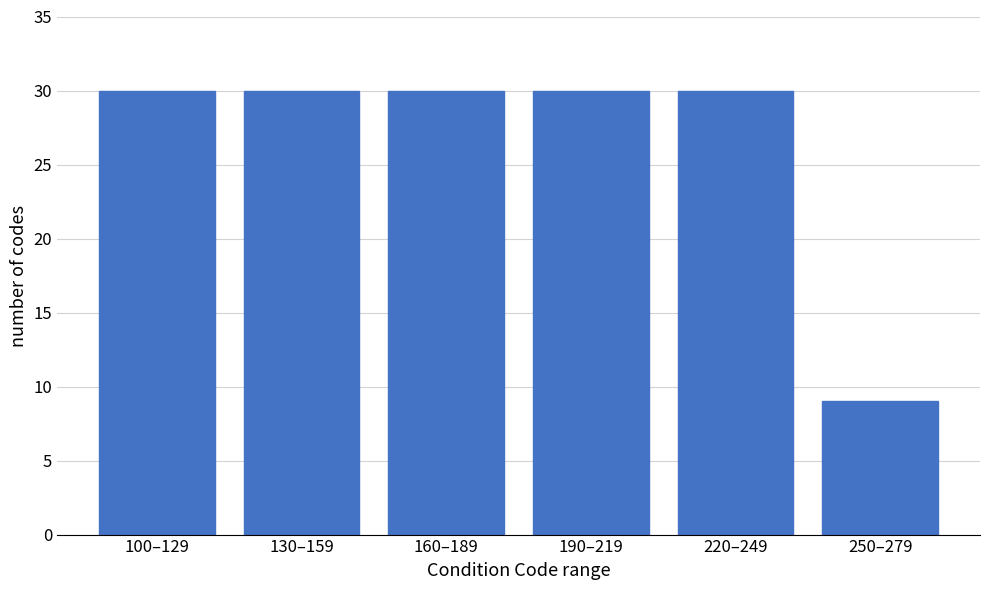

Reading right to left, list all the values displayed in this chart.

9	30	30	30	30	30